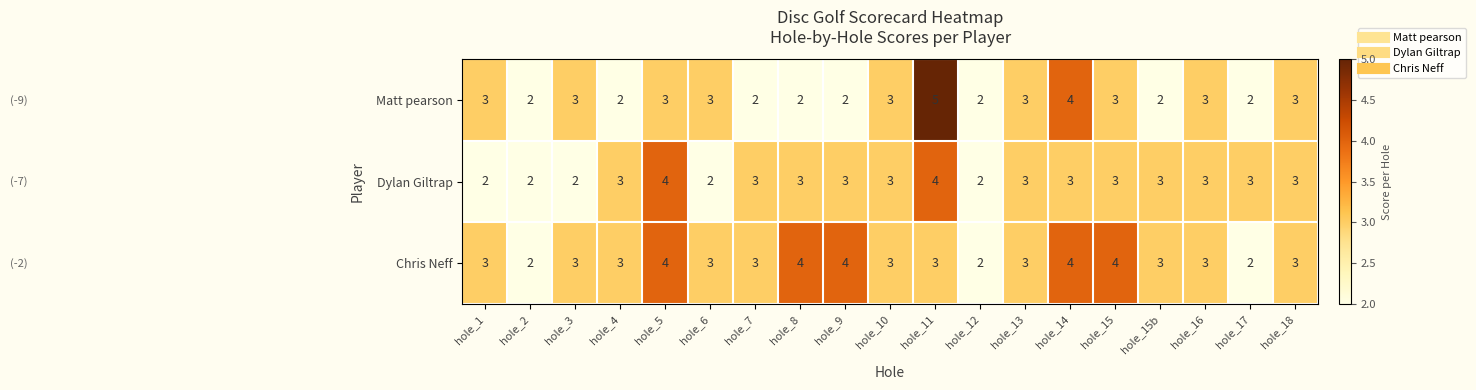

Which series has the widest spread of values?

Matt pearson